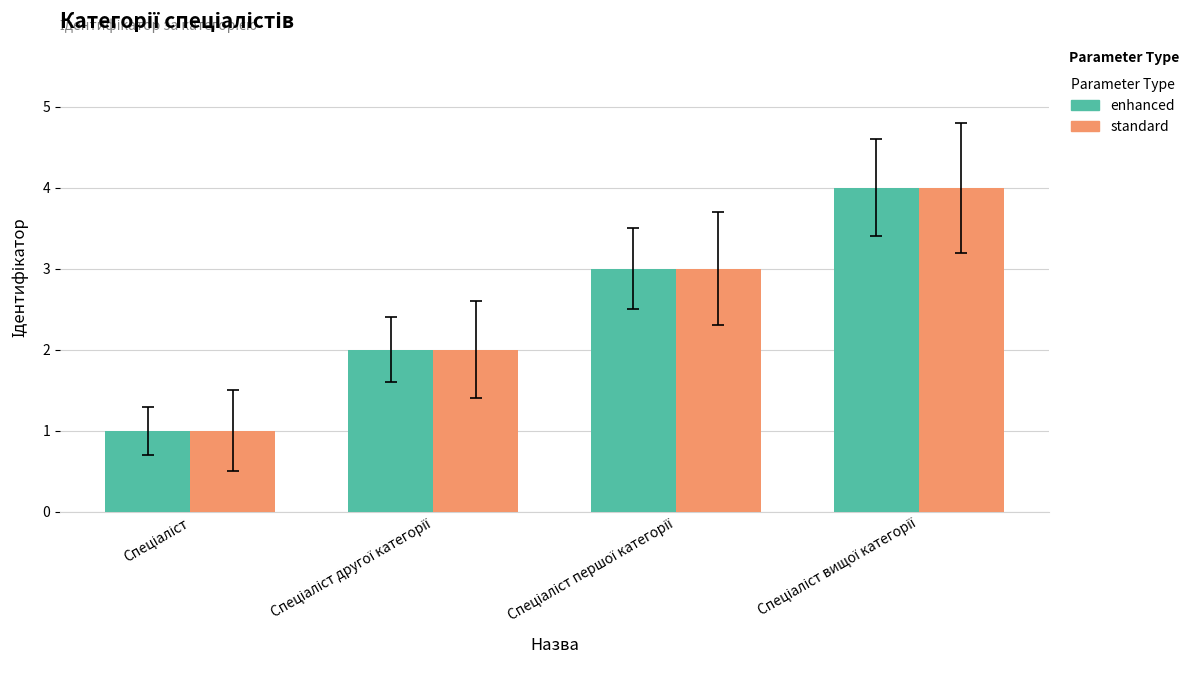

What is the difference between the maximum and minimum values in the enhanced series?

3